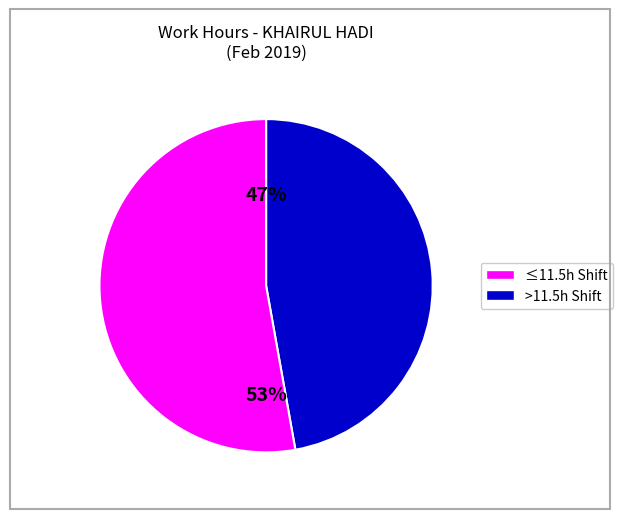

Is there a majority slice in this chart?

Yes